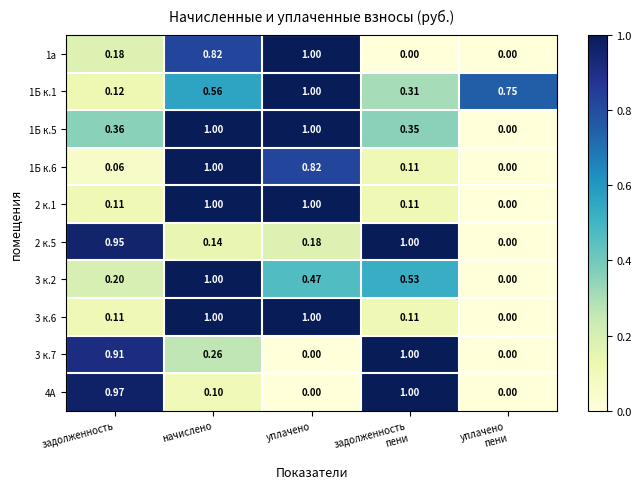

Is the value of 3 к.7 at задолженность greater than the value of 1а at начислено?

Yes